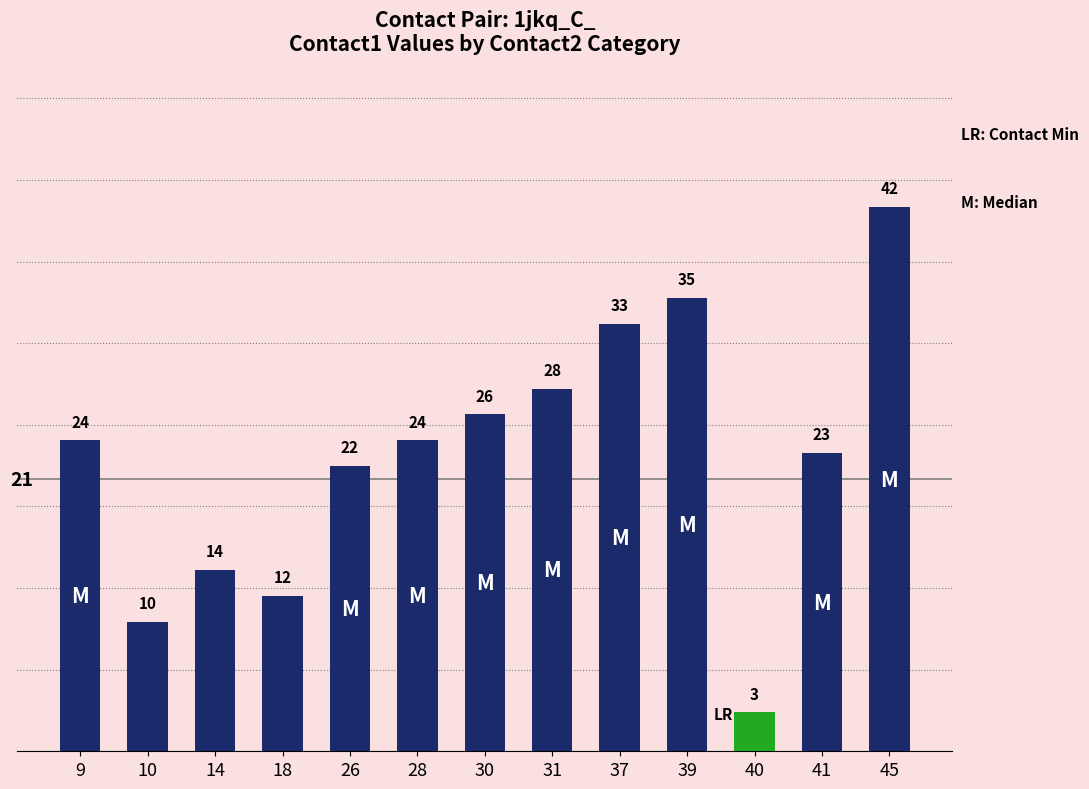

What is the greatest value displayed?

42